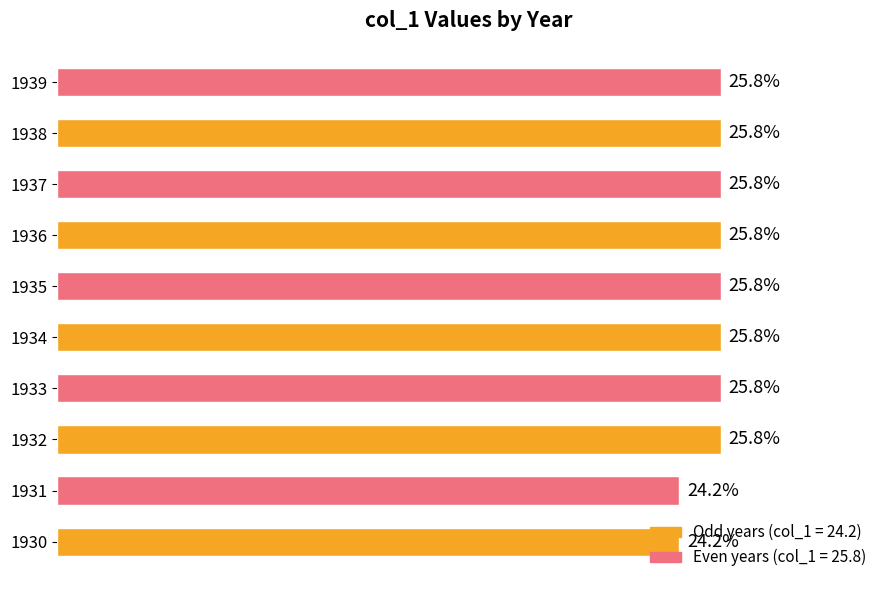

What is the greatest value displayed?

25.8